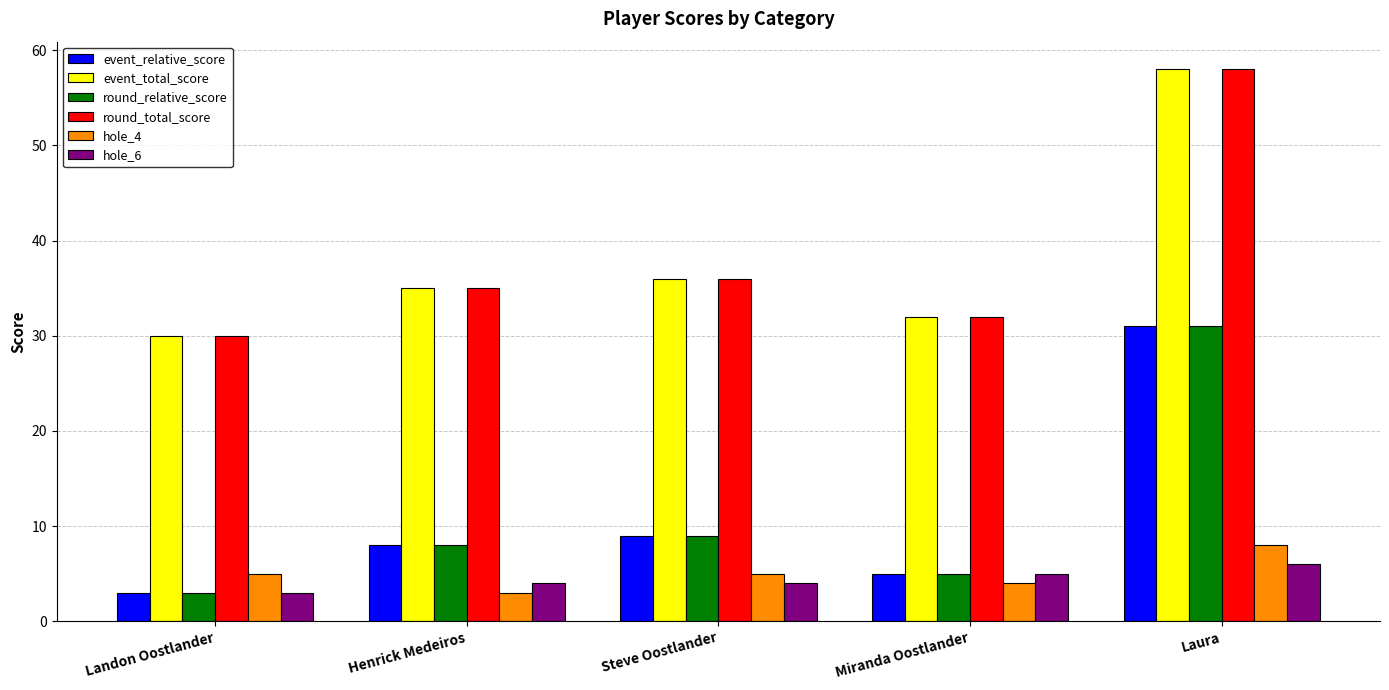

What is the total value across all series at Landon Oostlander?

74